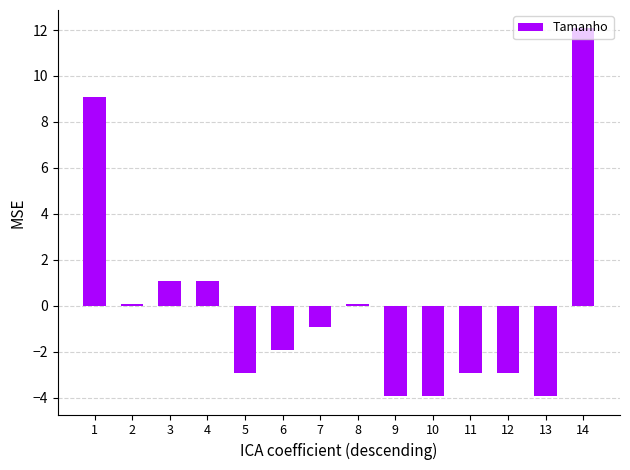

How many bars are there in total?

14